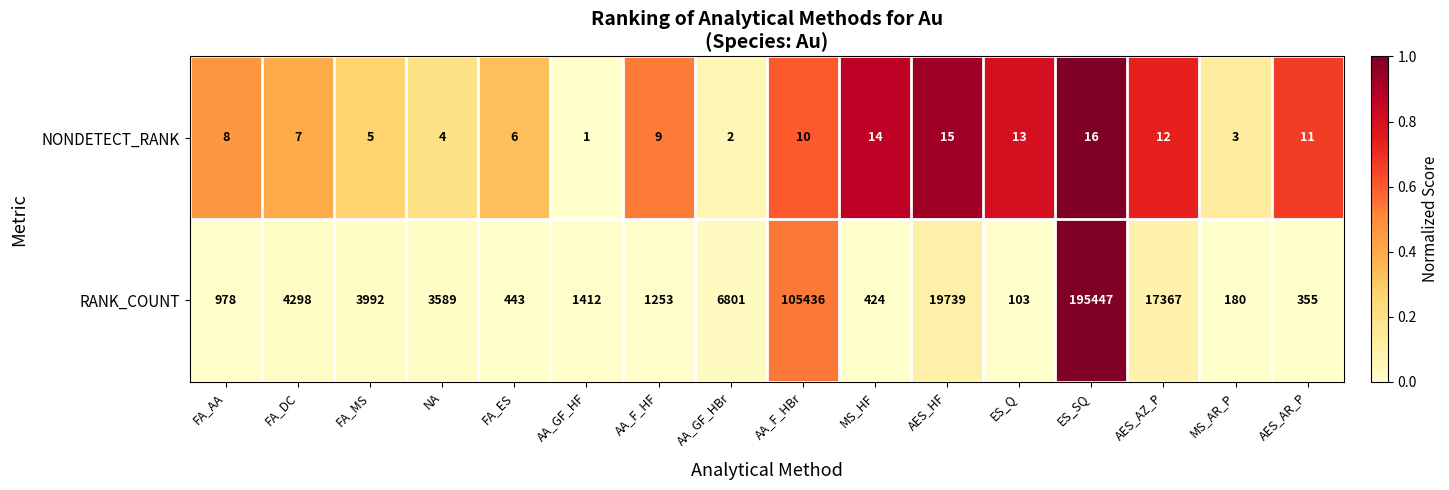

What is the sum of the RANK_COUNT values at FA_AA and FA_DC?

5276